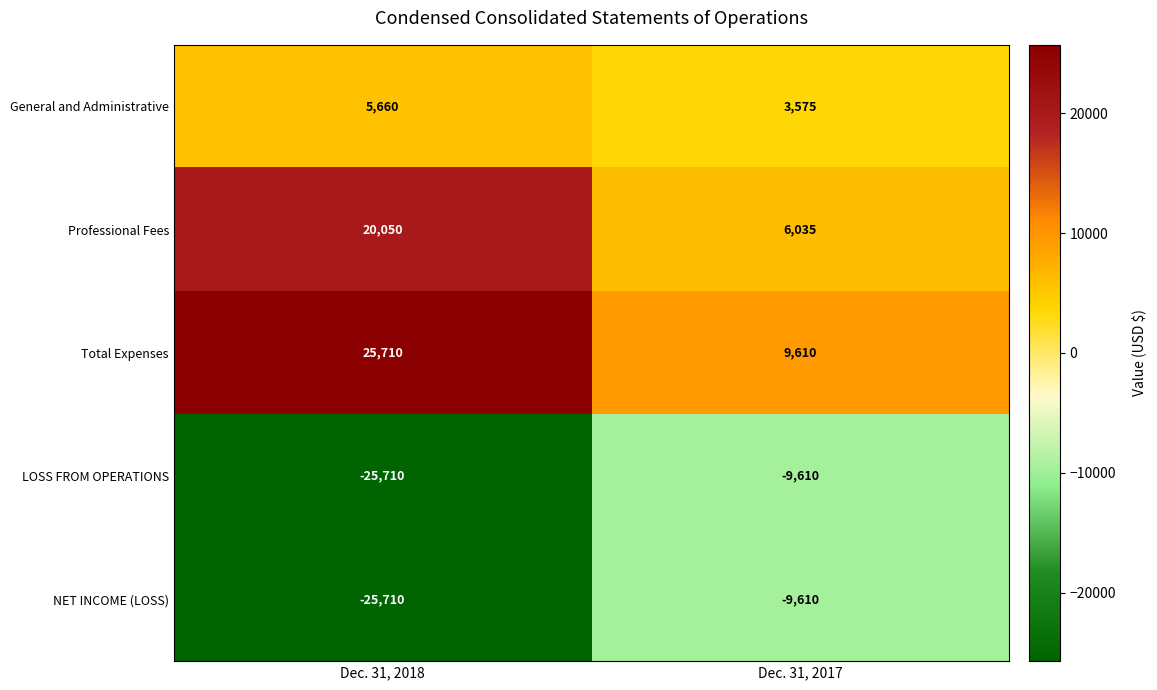

At which label does LOSS FROM OPERATIONS reach its peak?

Dec. 31, 2017